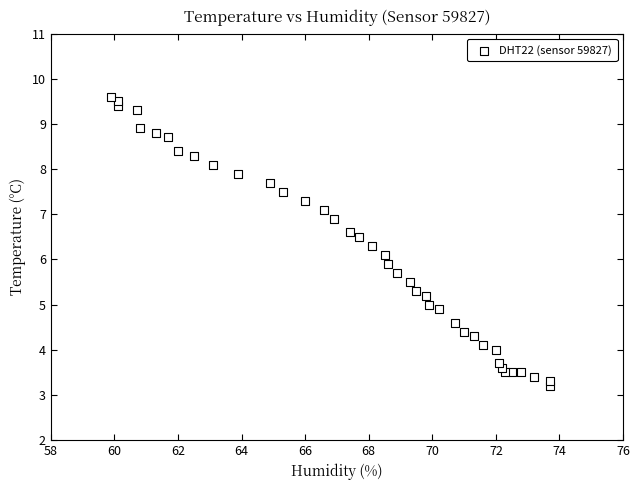

What is the range of X values (max minus min)?

13.8